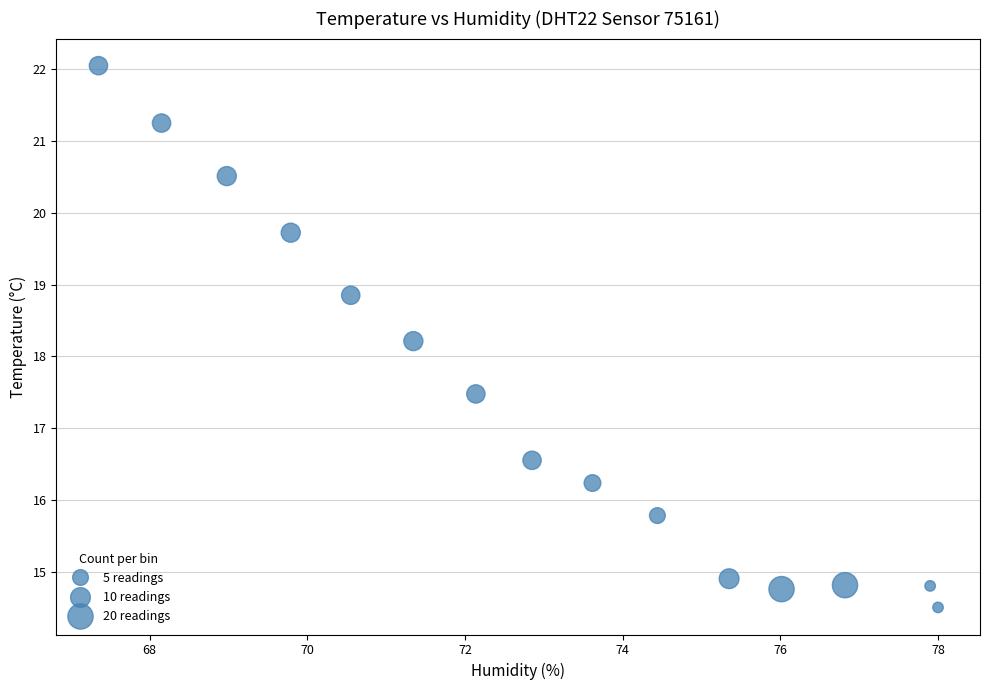

What Y value in the scatter plot is closest to 18?

18.2